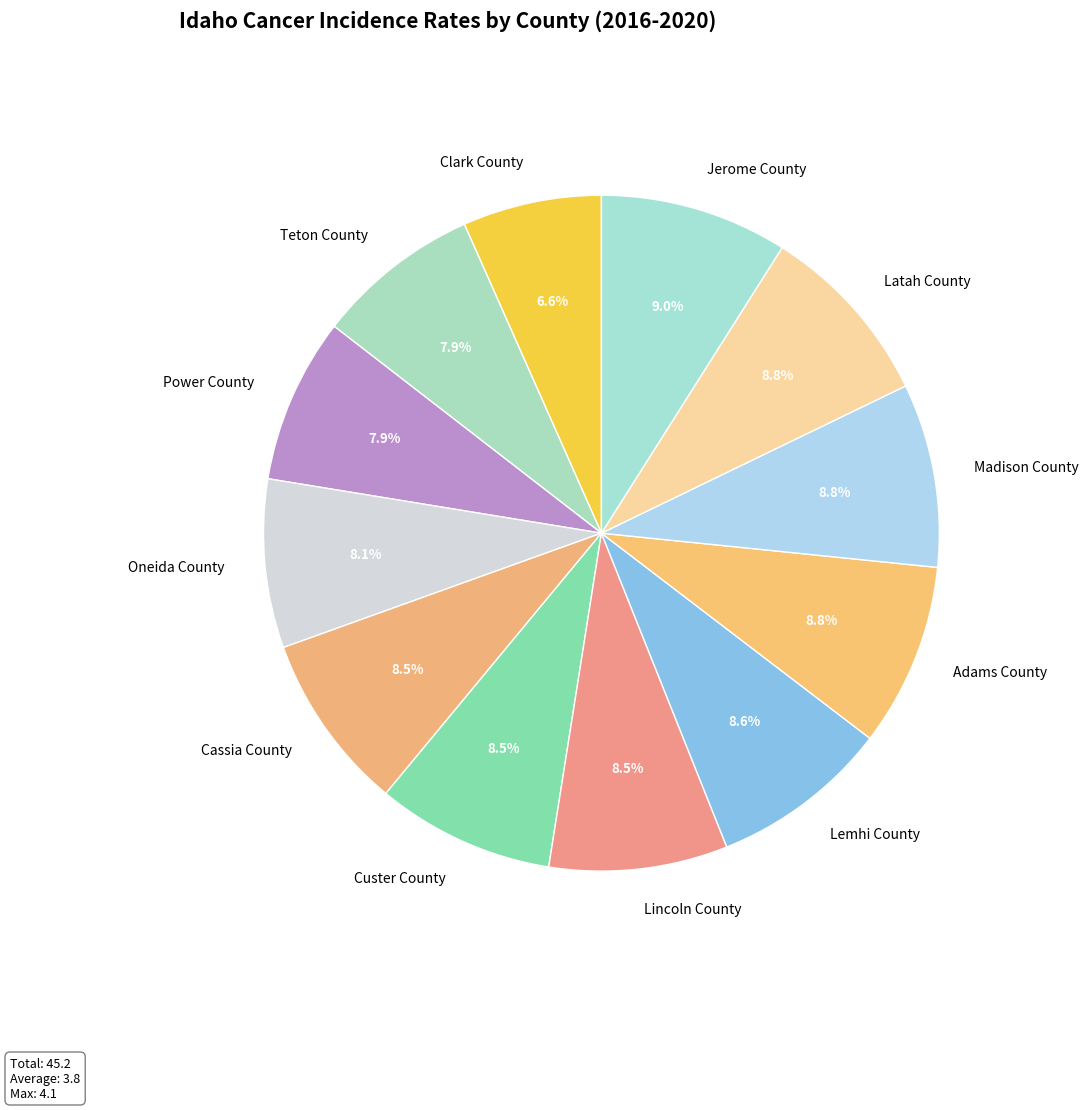

To the nearest percent, what is the difference between the Teton County and Adams County slice percentages?

1%